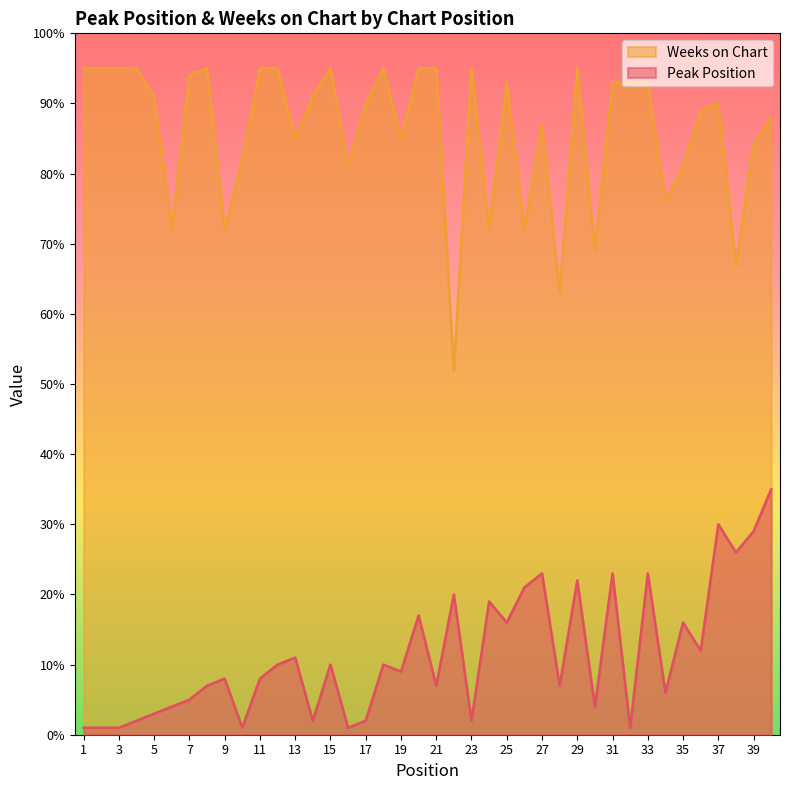

What is the approximate value of Peak Position at 24?

19